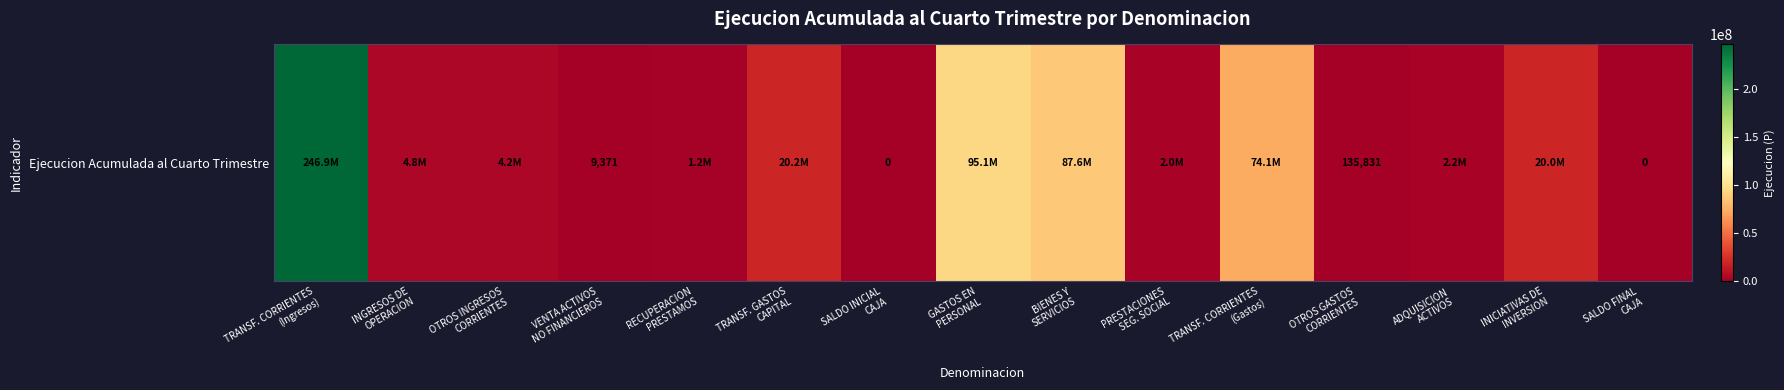

What is the sum of the values at SALDO INICIAL
CAJA and INGRESOS DE
OPERACION?

4763649